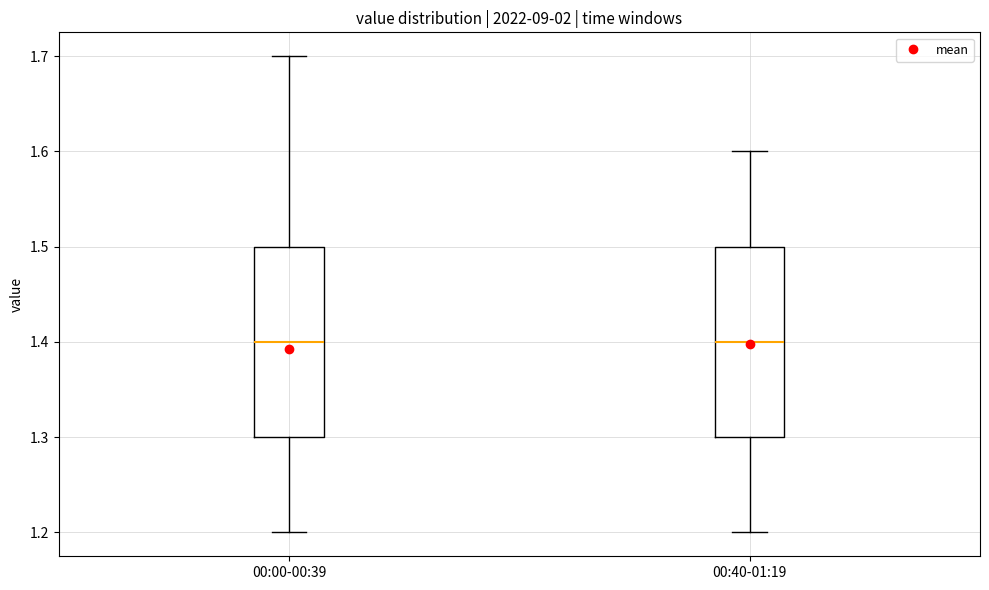

Reading left to right, read every box against the y-axis: the position of its median line, the range the box covers, and the ends of its whiskers. The values are not printed on the chart, so give them approximately, as read against the axis.

00:00-00:39: median 1.4, box 1.3 to 1.5, whiskers 1.2 to 1.7
00:40-01:19: median 1.4, box 1.3 to 1.5, whiskers 1.2 to 1.6